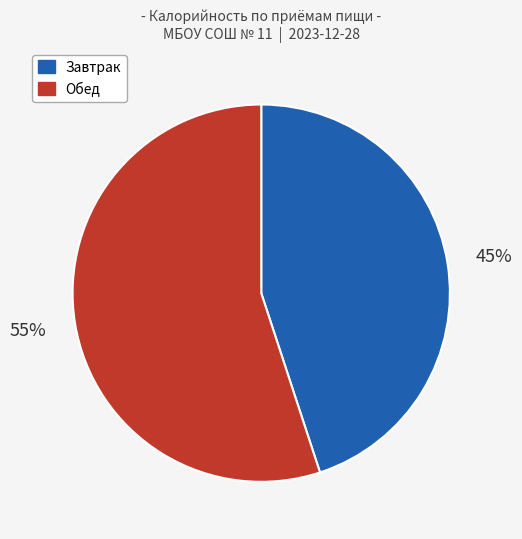

To the nearest percent, what is the average slice percentage?

50%